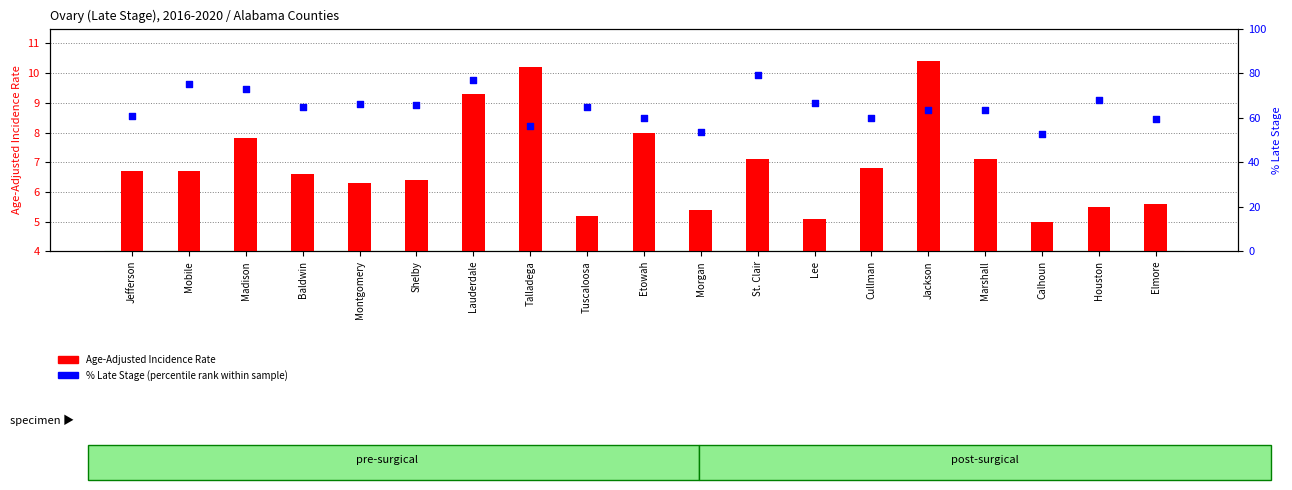

At how many categories does at least one series exceed 31?

19